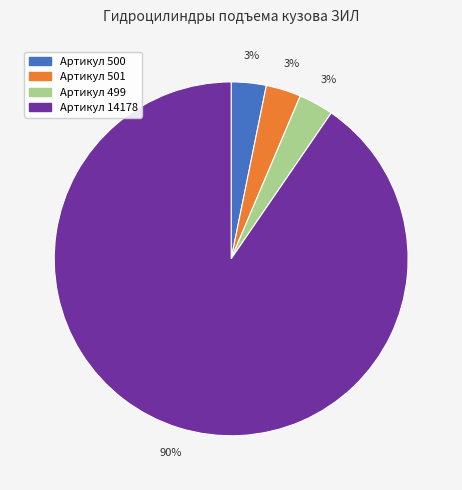

True or false: Артикул 499 accounts for 3% of the total.

True